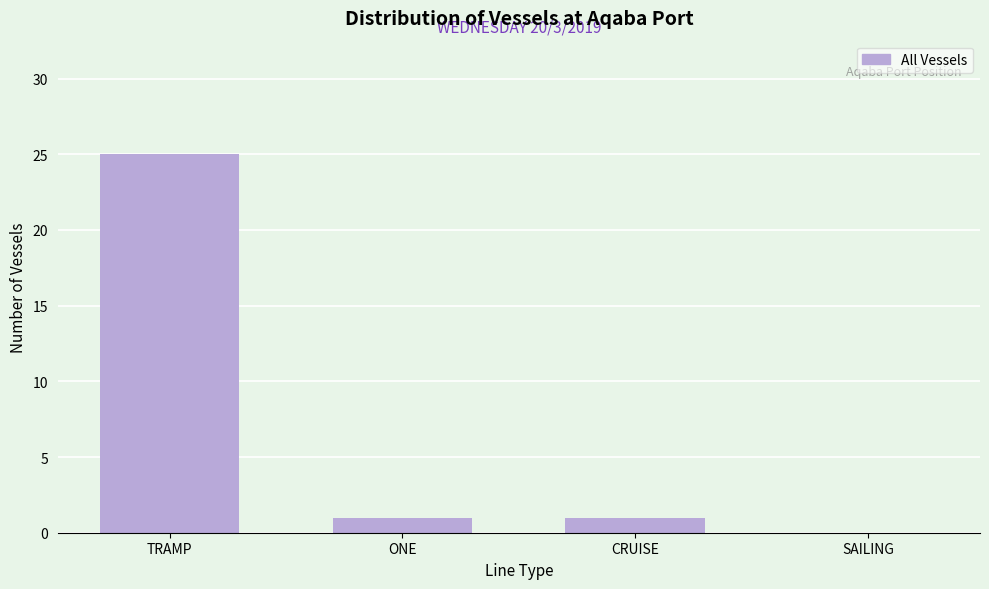

Reading right to left, list all the values displayed in this chart.

SAILING=0	CRUISE=1	ONE=1	TRAMP=25